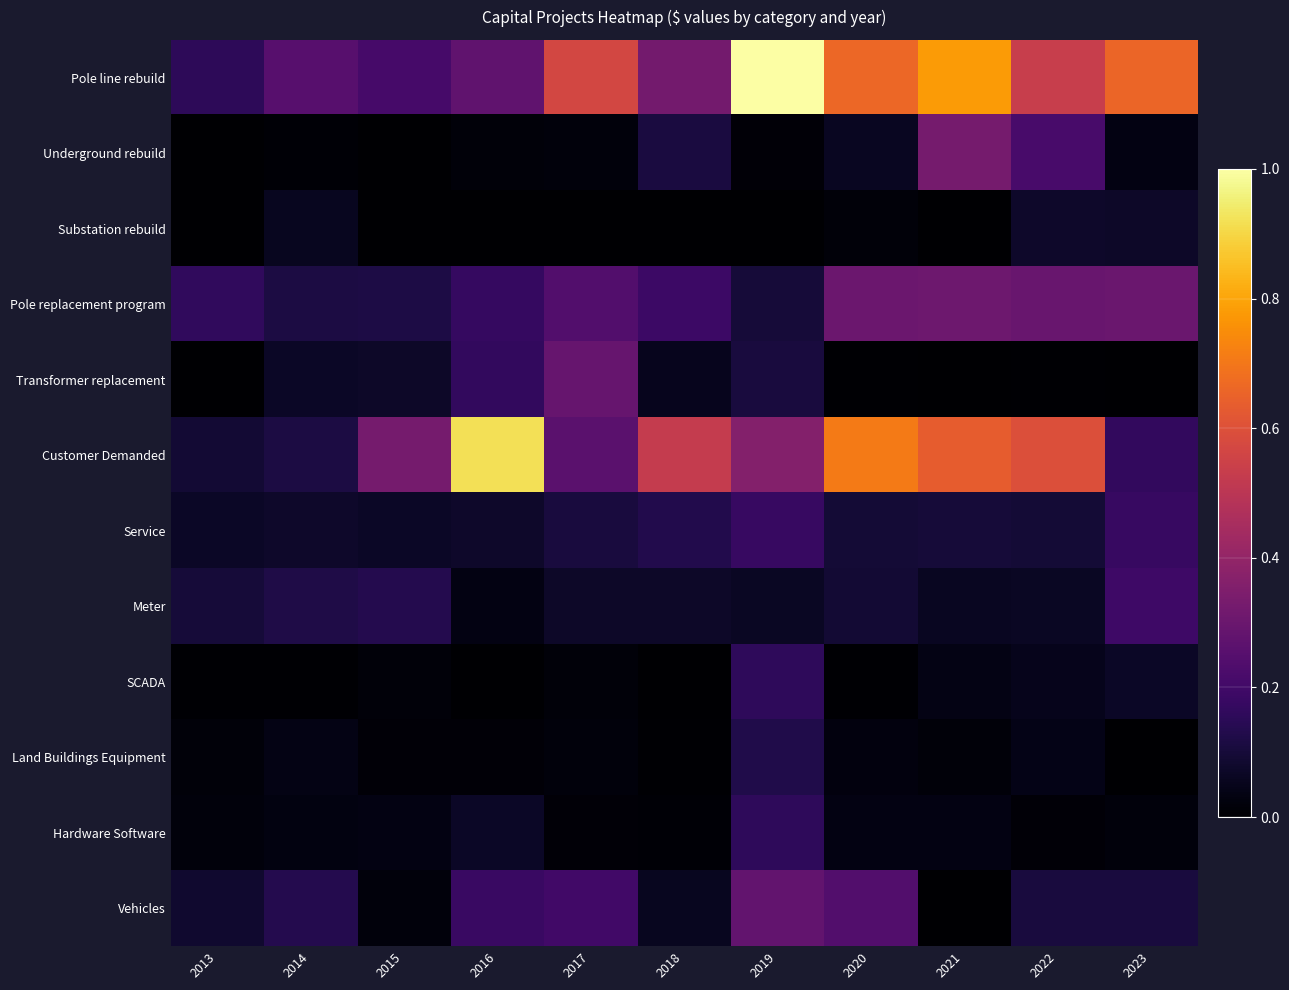

At which category does the chart reach its peak across all series?

2019